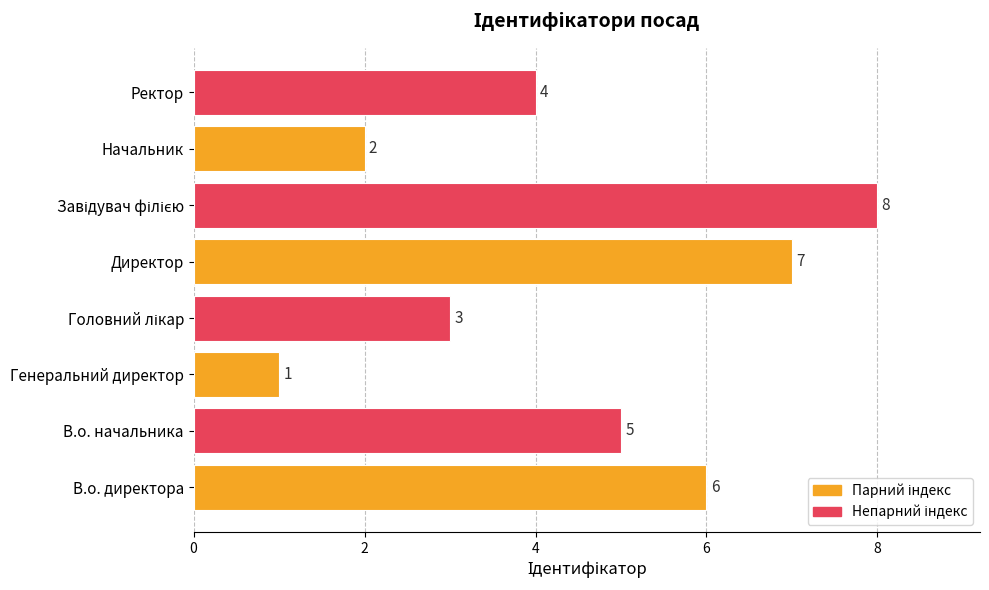

At which category does the chart reach its minimum across all series?

Генеральний директор